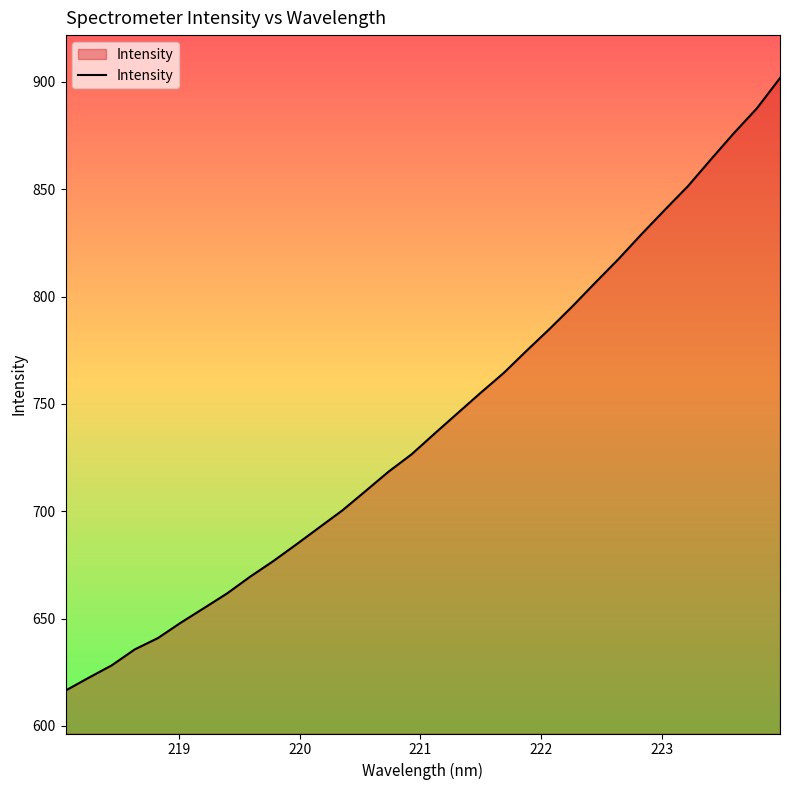

What is the minimum value shown in the chart?

616.5